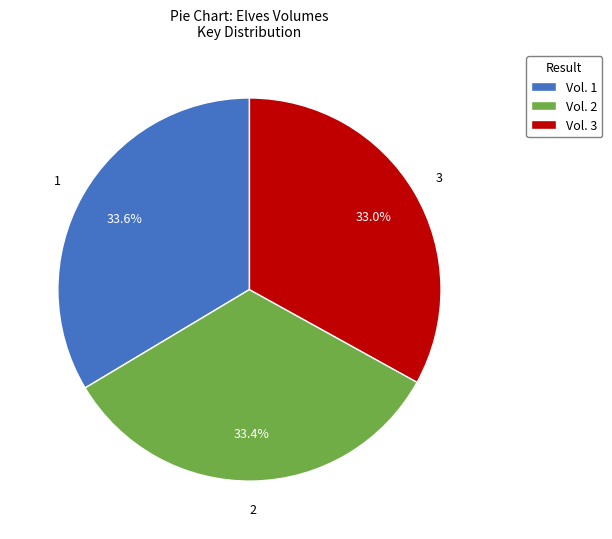

Does any single category account for the majority?

No